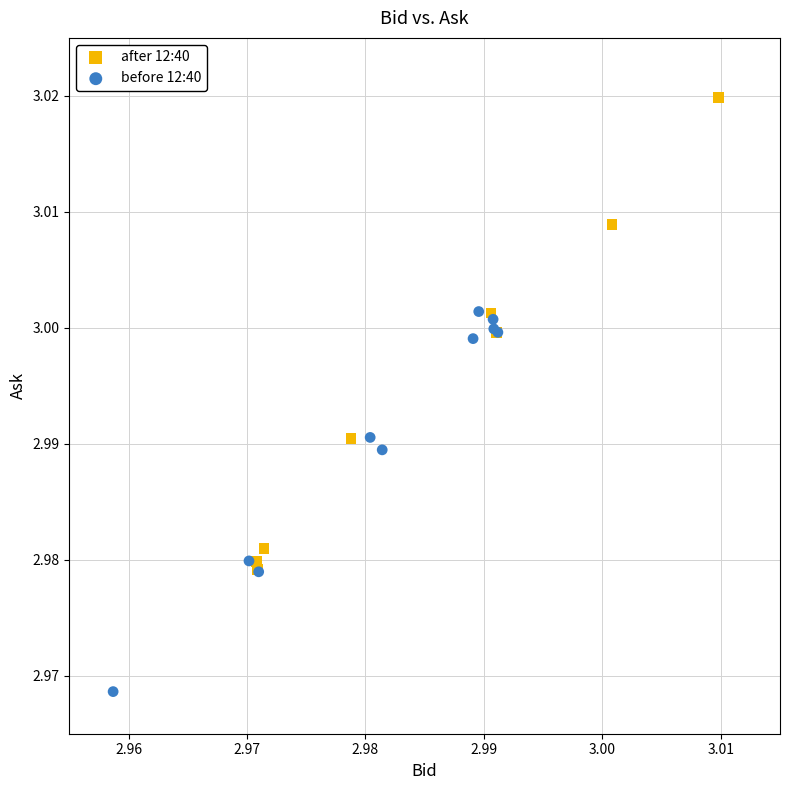

Which series contains the lowest Y value?

before 12:40